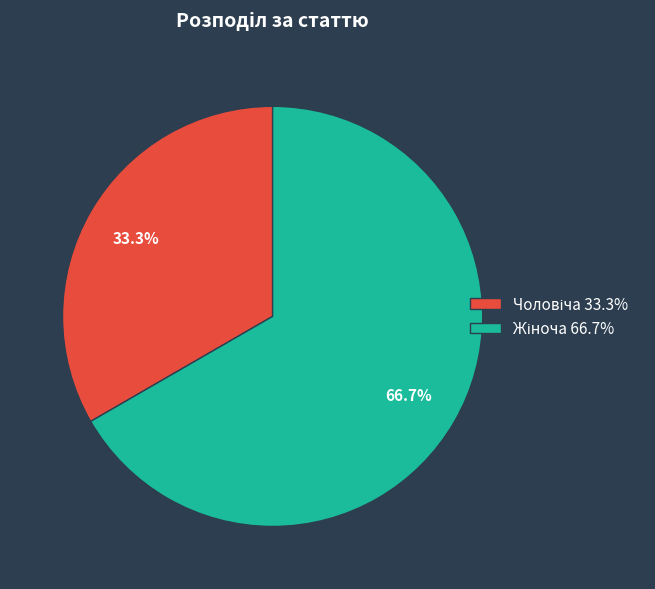

Count the number of slices in the pie.

2